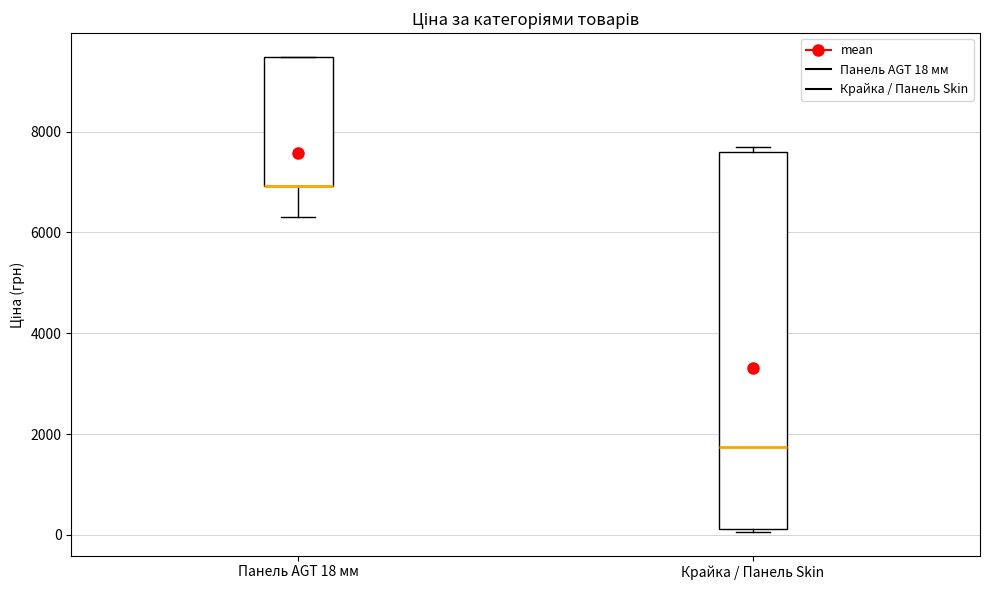

Where does the median line of the box for Крайка / Панель Skin sit on the y-axis? The values are not printed on the chart, so give them approximately, as read against the axis.

1800